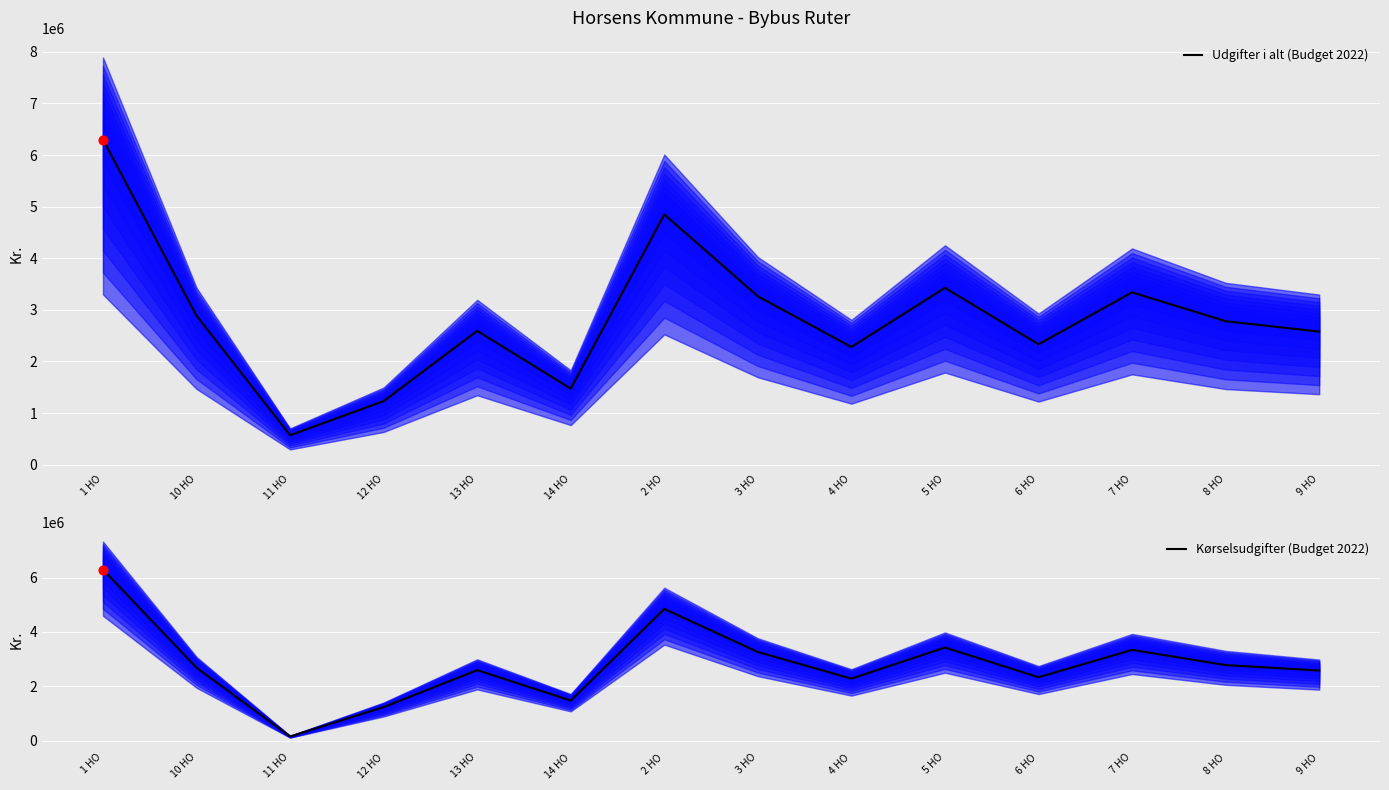

Which series reaches the minimum Y coordinate?

Kørselsudgifter (Budget 2022)